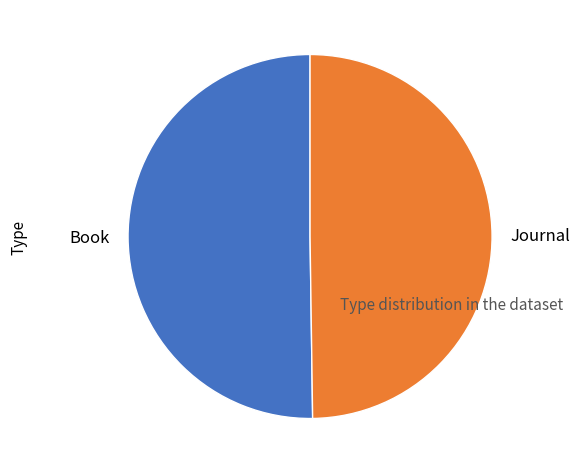

Approximately how many times larger is the value at Book compared to Journal?

1.0